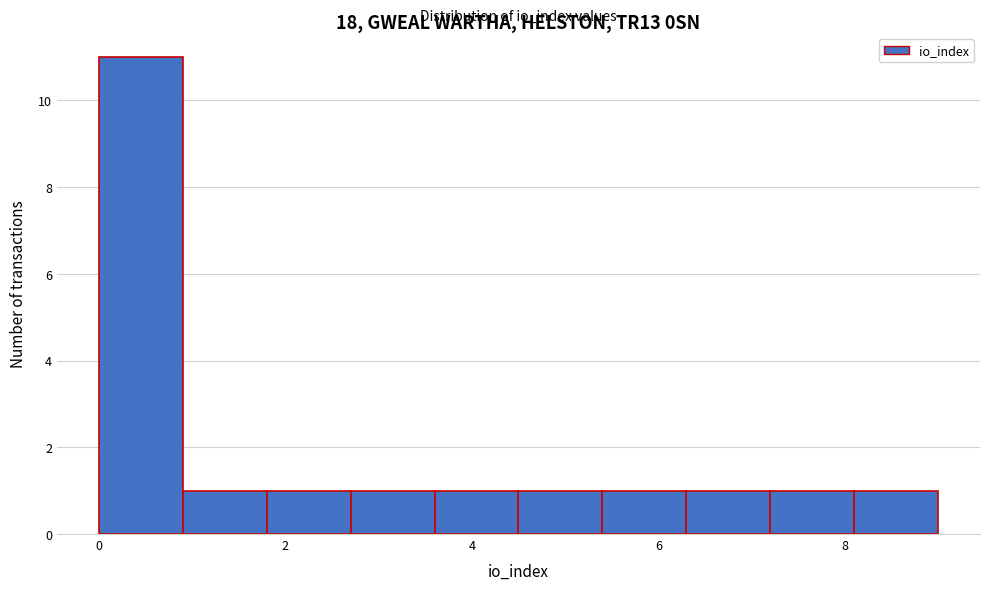

Which range on the x-axis has the tallest bar?

0.0 to 0.9